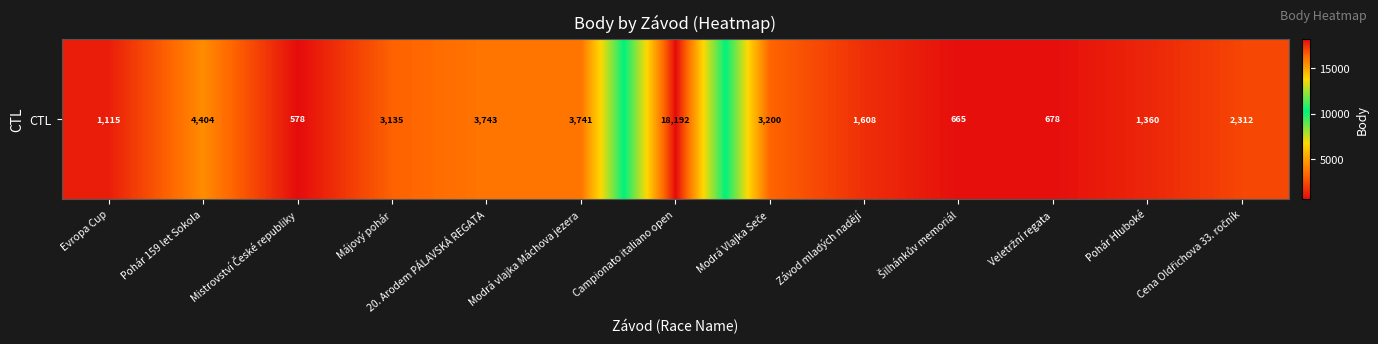

Rank the categories by value from lowest to highest.

Mistrovství České republiky, Šilhánkův memoriál, Veletržní regata, Evropa Cup, Pohár Hluboké, Závod mladých nadějí, Cena Oldřichova 33. ročník, Májový pohár, Modrá Vlajka Seče, Modrá vlajka Máchova jezera, 20. Arodem PÁLAVSKÁ REGATA, Pohár 159 let Sokola, Campionato italiano open